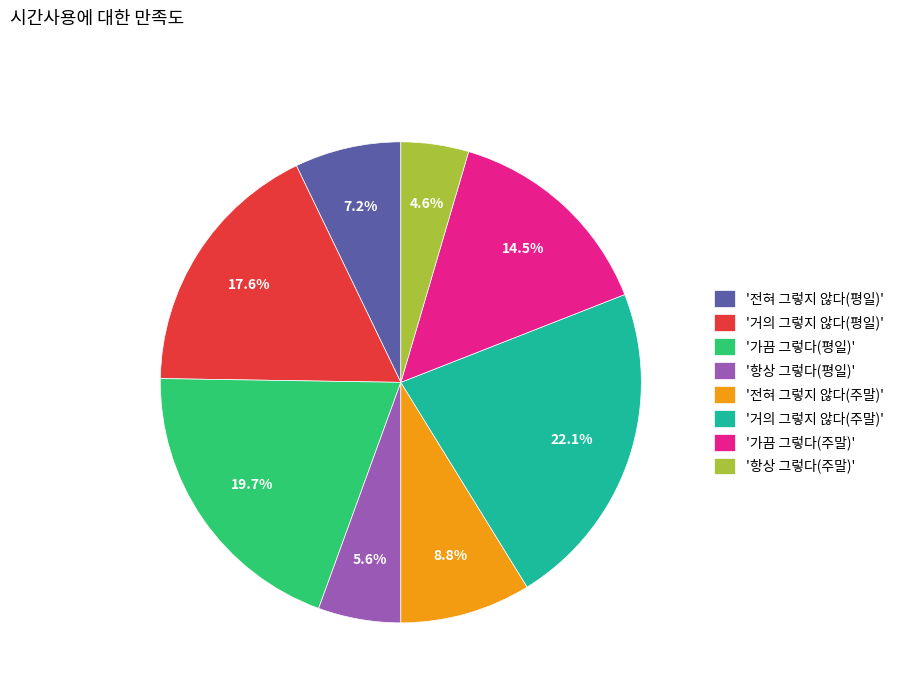

How many segments does this pie chart have?

8